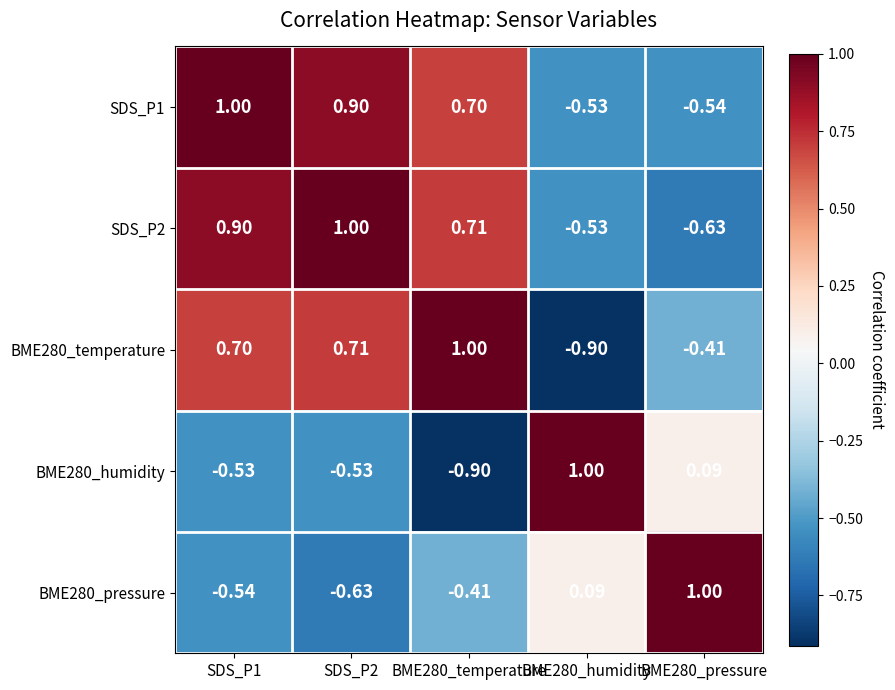

How many negative values does the BME280_humidity series have?

3